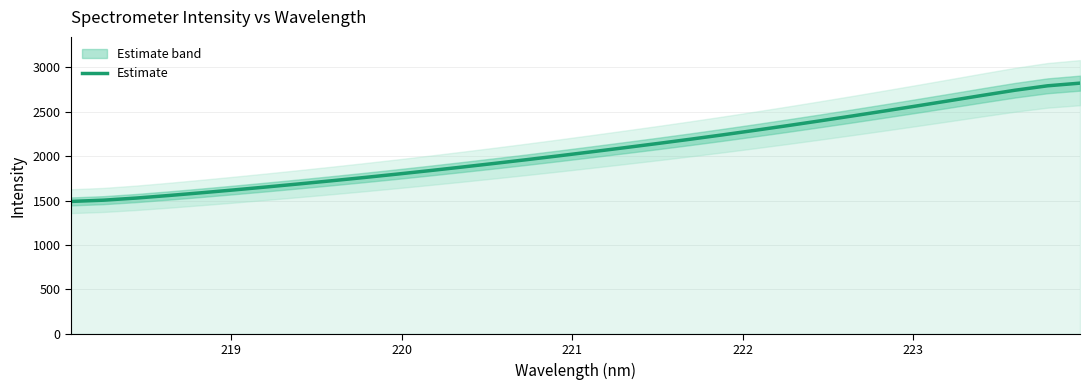

What is the smallest value displayed?

1491.1